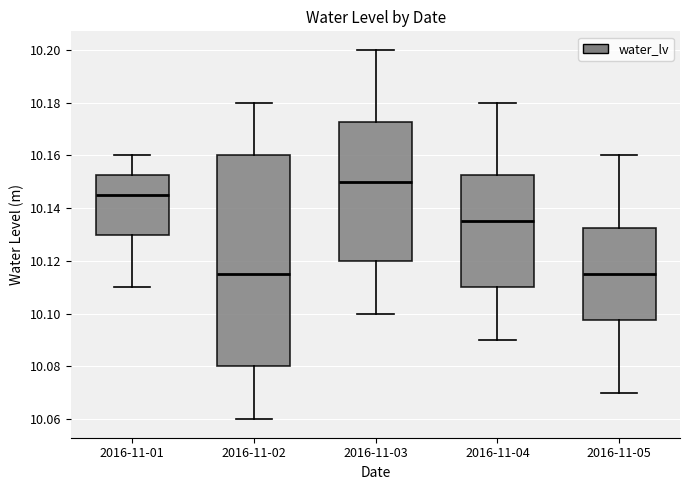

Reading left to right, transcribe this box plot: for each box, give where its median line is, the range the box spans, and where its two whiskers end, as read against the y-axis. The values are not printed on the chart, so give them approximately, as read against the axis.

2016-11-01: median 10.146, box 10.130 to 10.152, whiskers 10.110 to 10.160
2016-11-02: median 10.116, box 10.080 to 10.160, whiskers 10.060 to 10.180
2016-11-03: median 10.150, box 10.120 to 10.172, whiskers 10.100 to 10.200
2016-11-04: median 10.136, box 10.110 to 10.152, whiskers 10.090 to 10.180
2016-11-05: median 10.116, box 10.098 to 10.132, whiskers 10.070 to 10.160